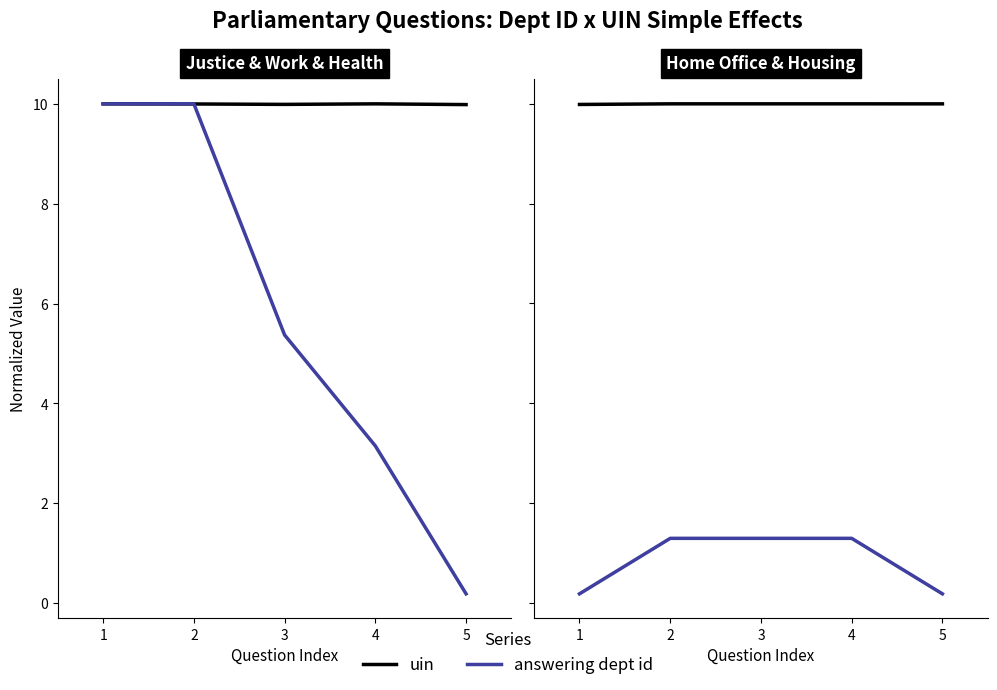

What are all the series names shown in the legend?

uin, answering dept id